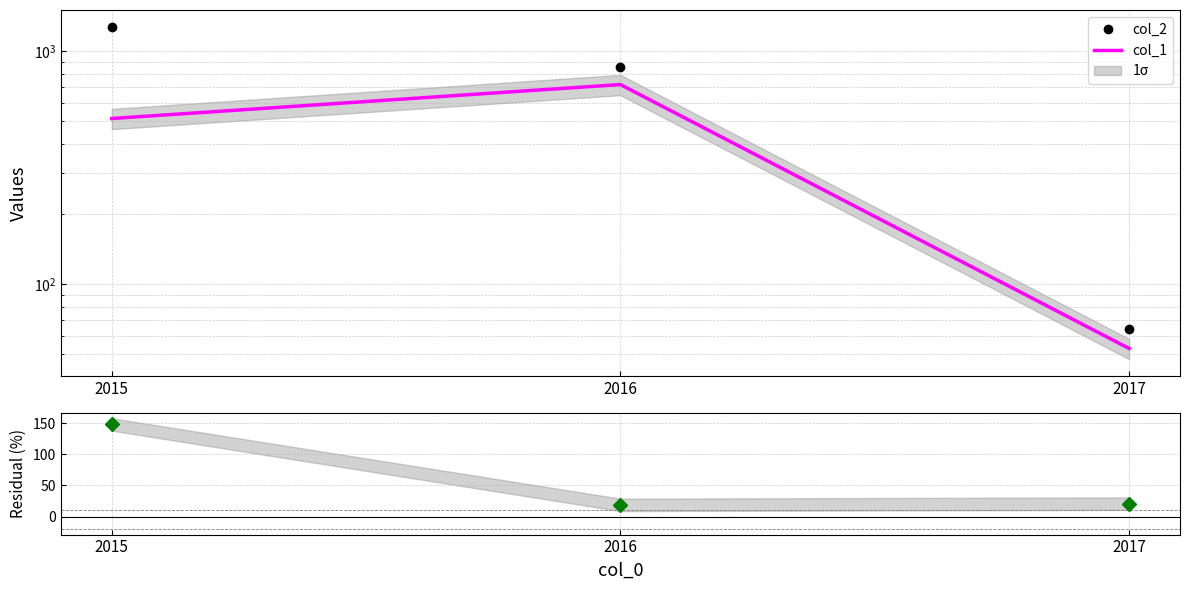

Rank the series at 2016 from lowest to highest value.

Residual, col_1, col_2